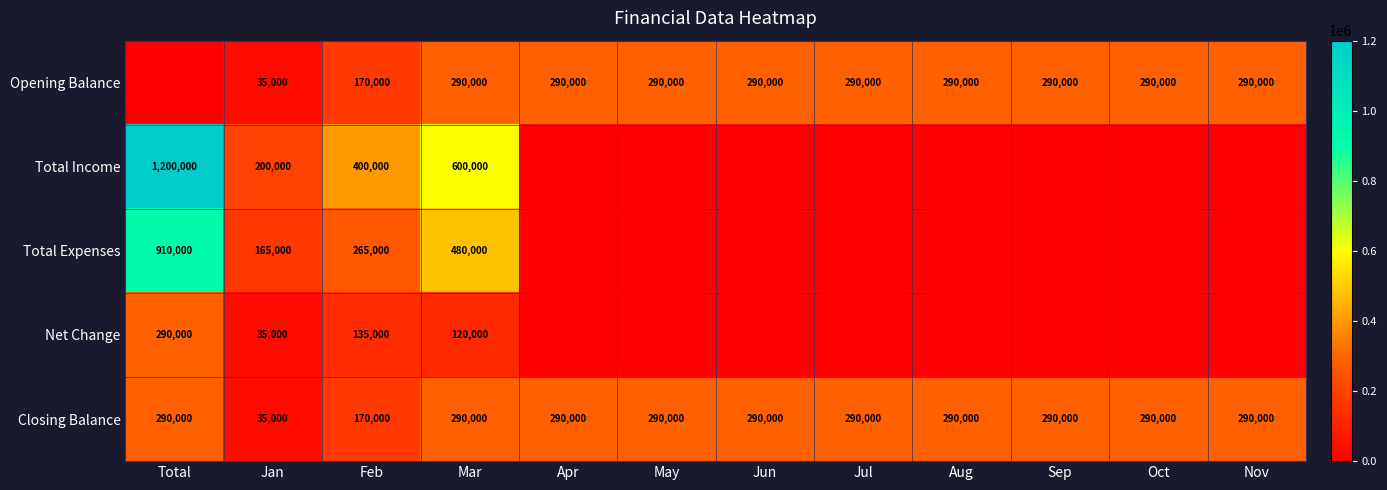

What is the difference between the maximum and minimum values in the Closing Balance series?

255000